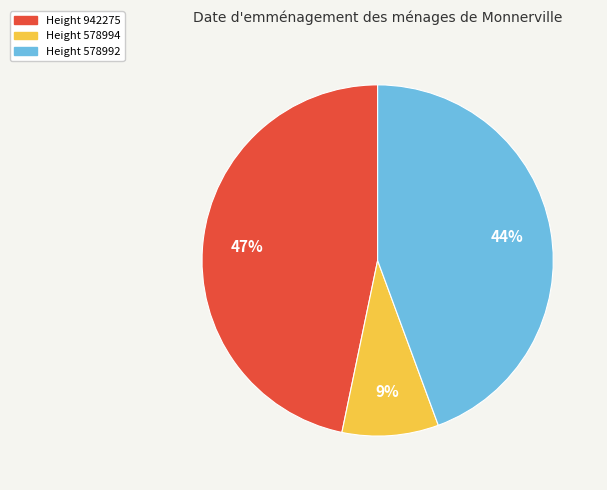

To the nearest percent, what is the average slice percentage?

33%